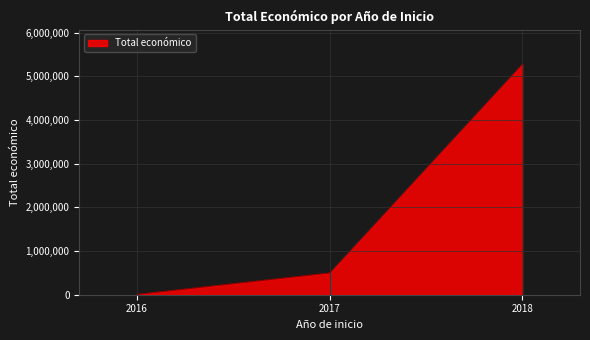

What is the difference between the maximum and minimum values?

5267732